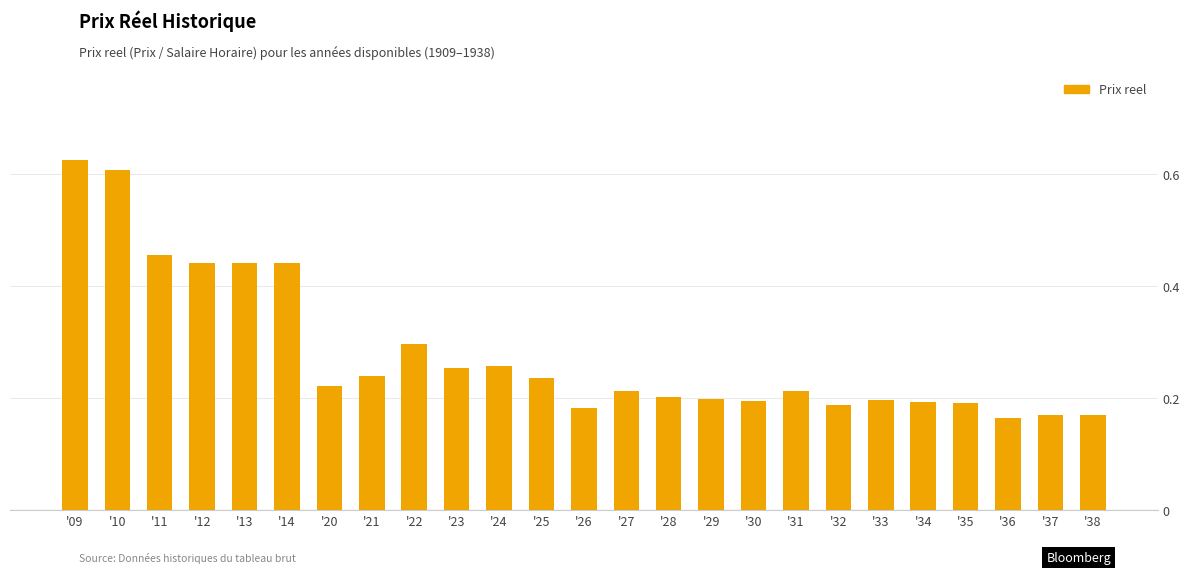

How many values are between 0 and 1?

25